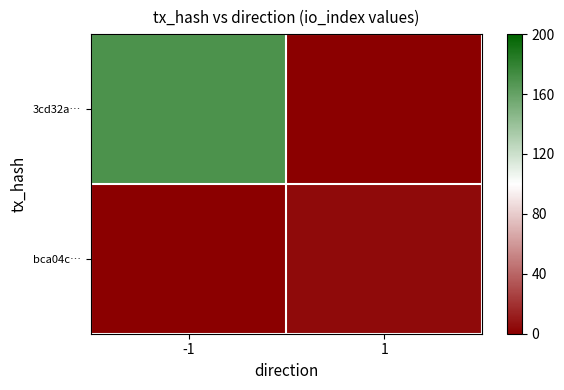

Reading left to right, list all the values displayed in this chart.

3cd32a…: -1=170	1=0
bca04c…: -1=0	1=4